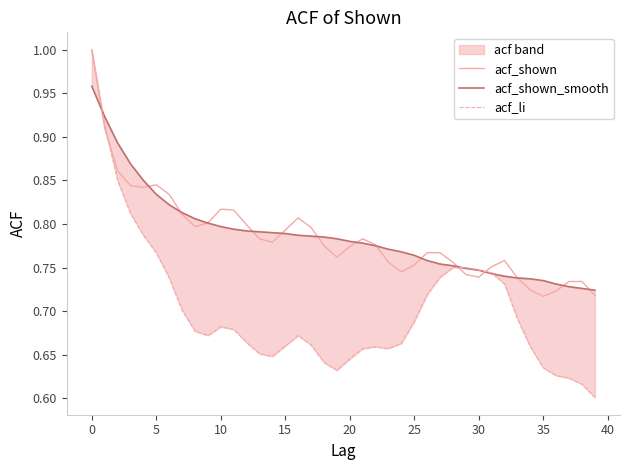

What is the sum of the acf_li values at 12 and 15?

1.3